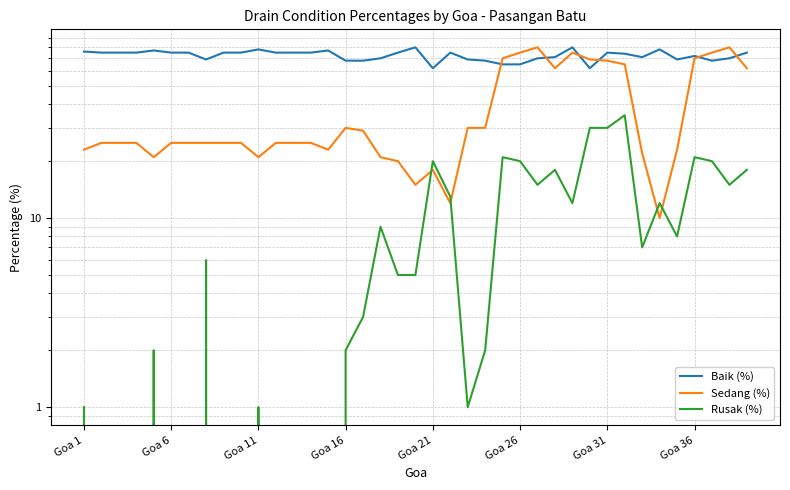

How many lines are shown in the chart?

3